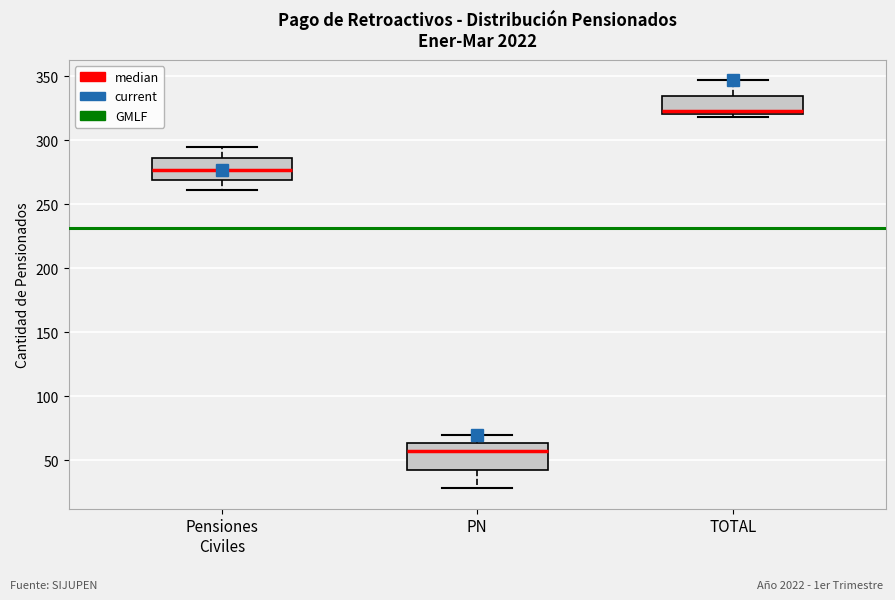

Which box has the lowest median line?

PN